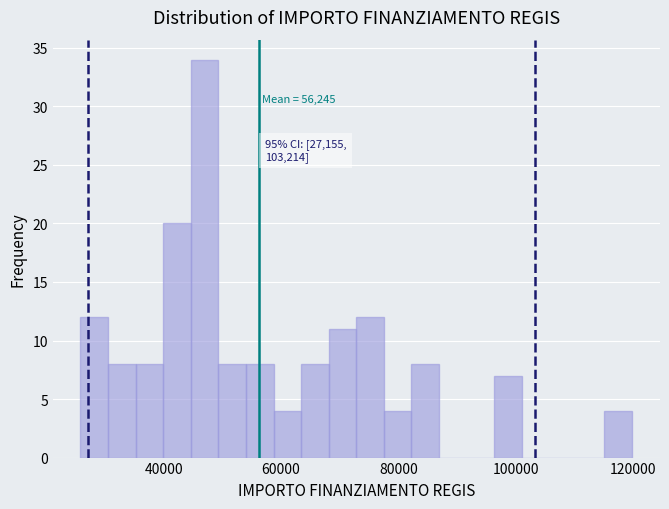

Around what value on the x-axis is the tallest bar? Give the approximate position of its centre, as read against the axis.

46000